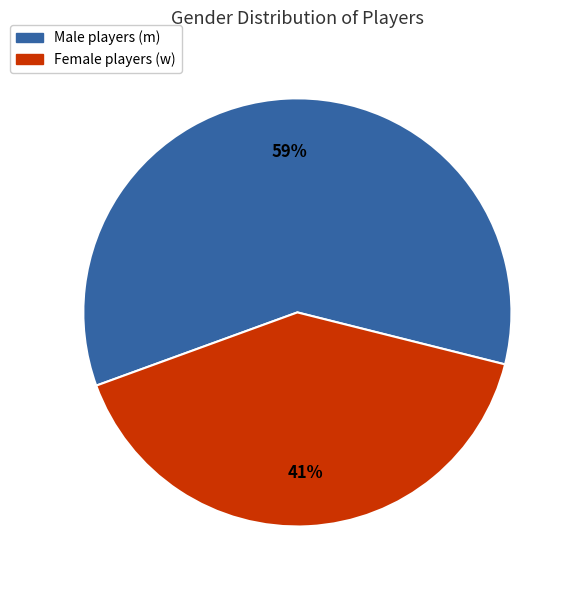

Is there a majority slice in this chart?

Yes